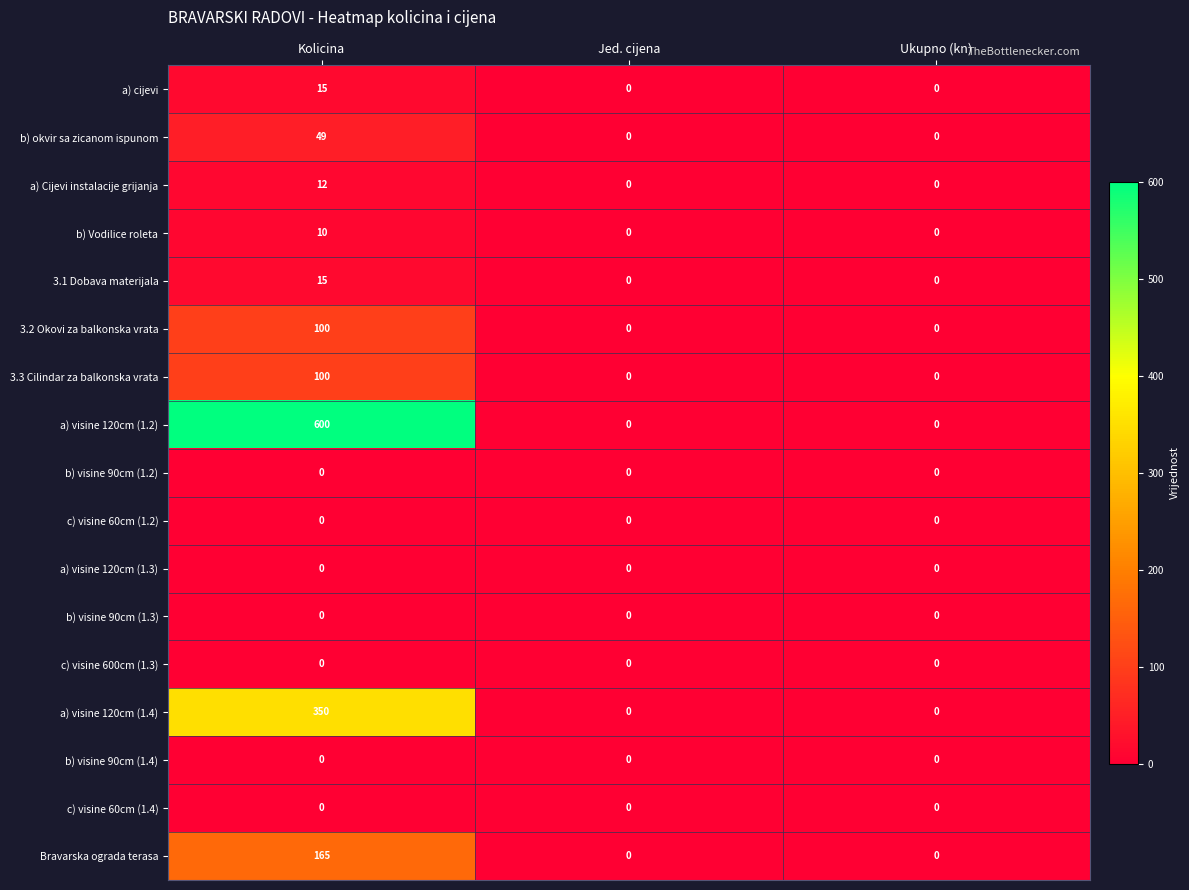

At which category is the sum across all series the highest?

Kolicina